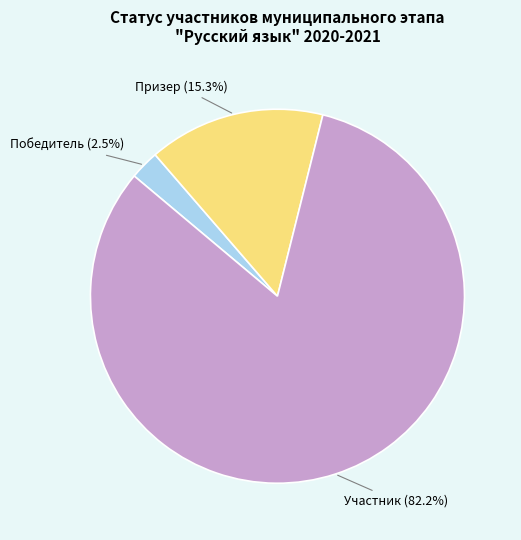

Is there a majority slice in this chart?

Yes